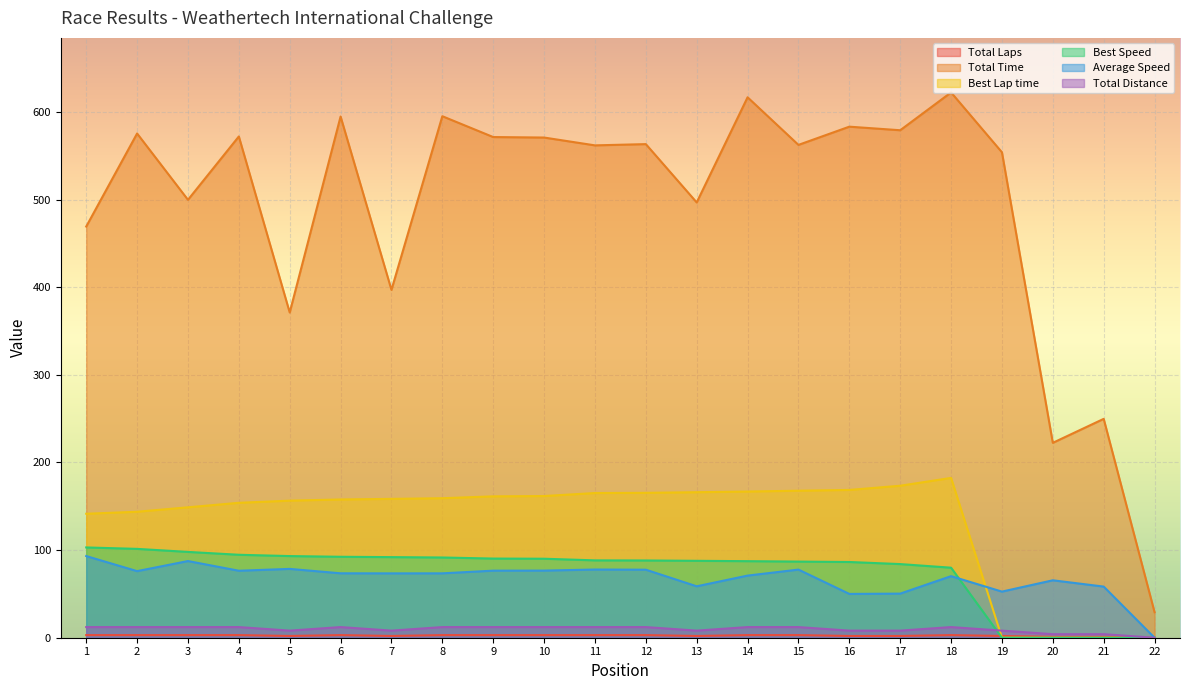

What is the value of the Total Time point at the 4th from the left?

572.0